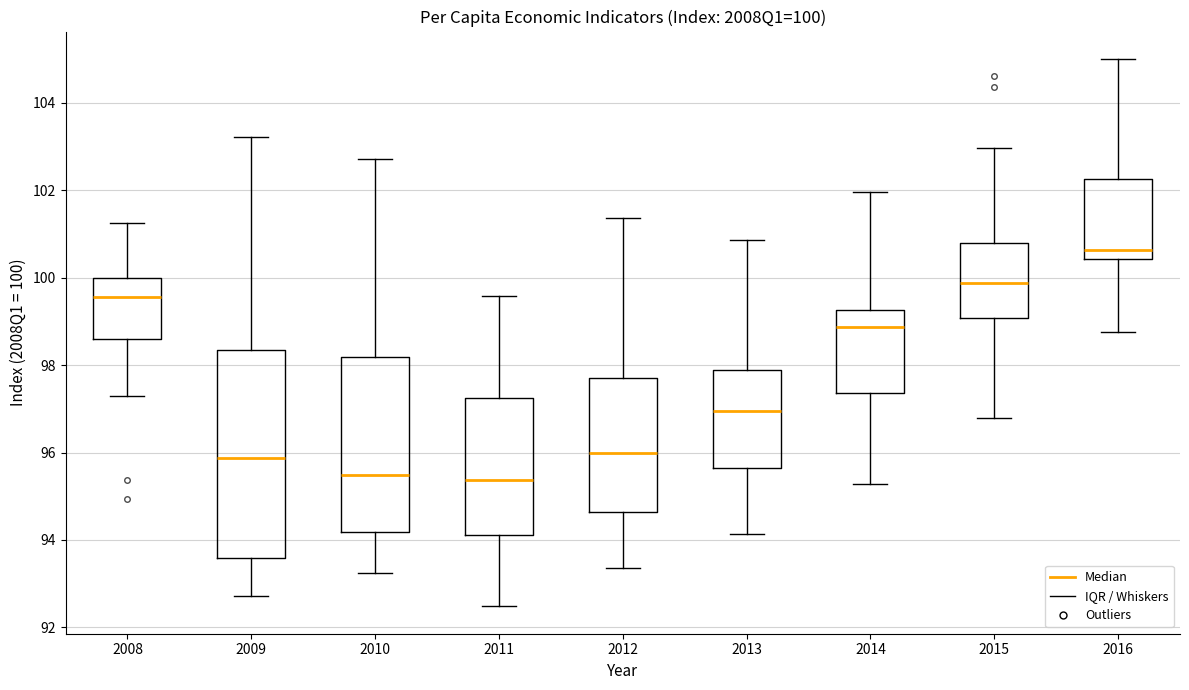

Comparing the boxes themselves (not the whiskers), which one is the tallest?

2009